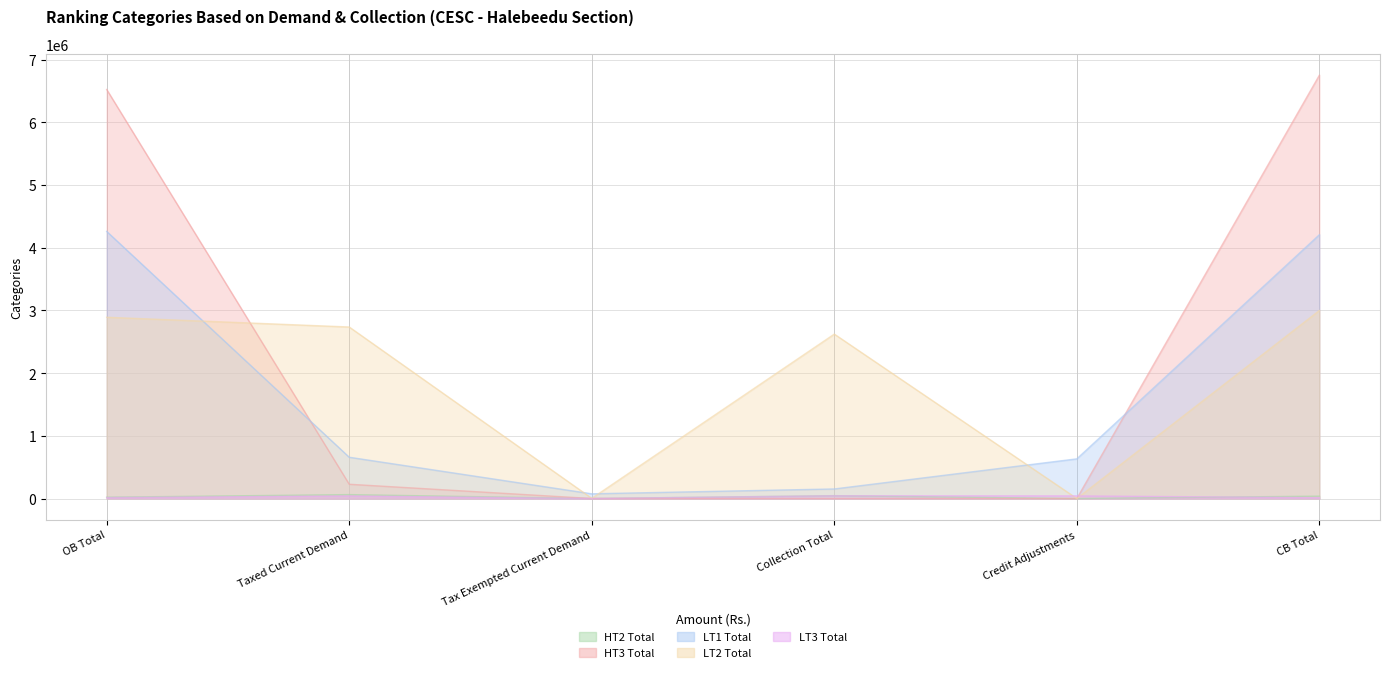

True or false: LT2 Total and LT3 Total cross at least once.

True